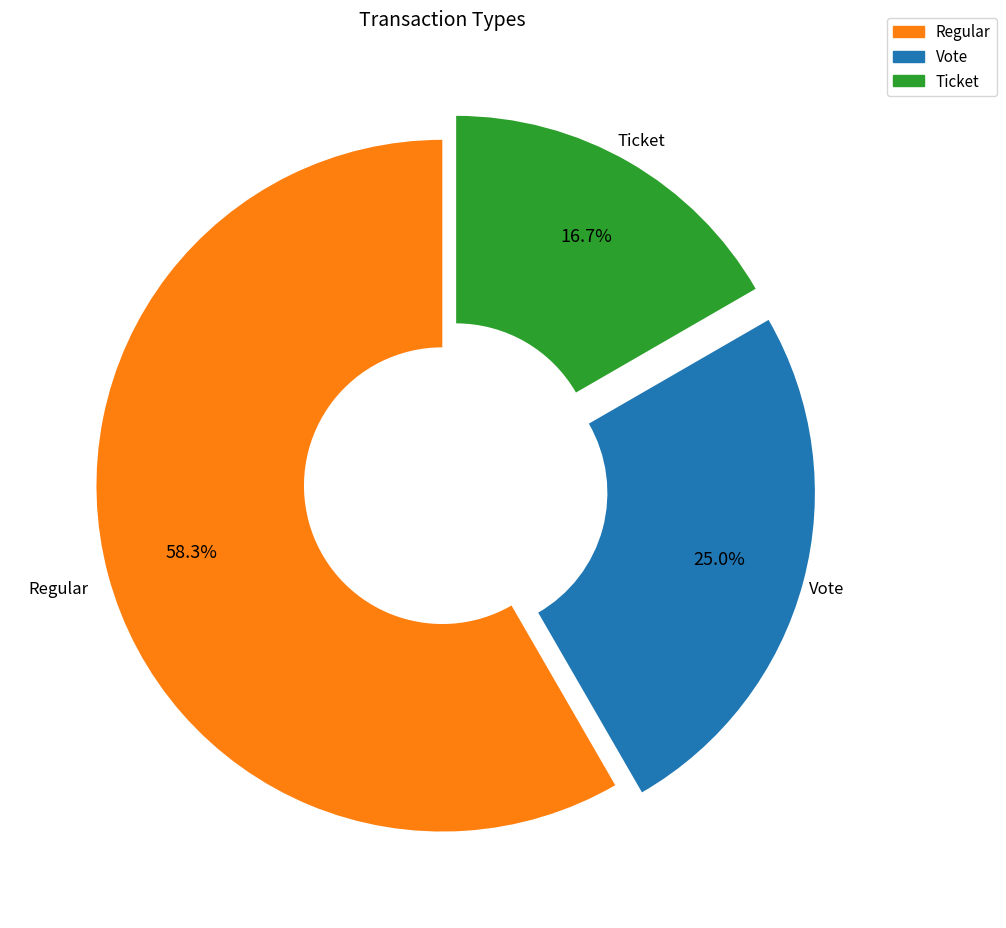

Rank the categories by value from highest to lowest.

Regular, Vote, Ticket